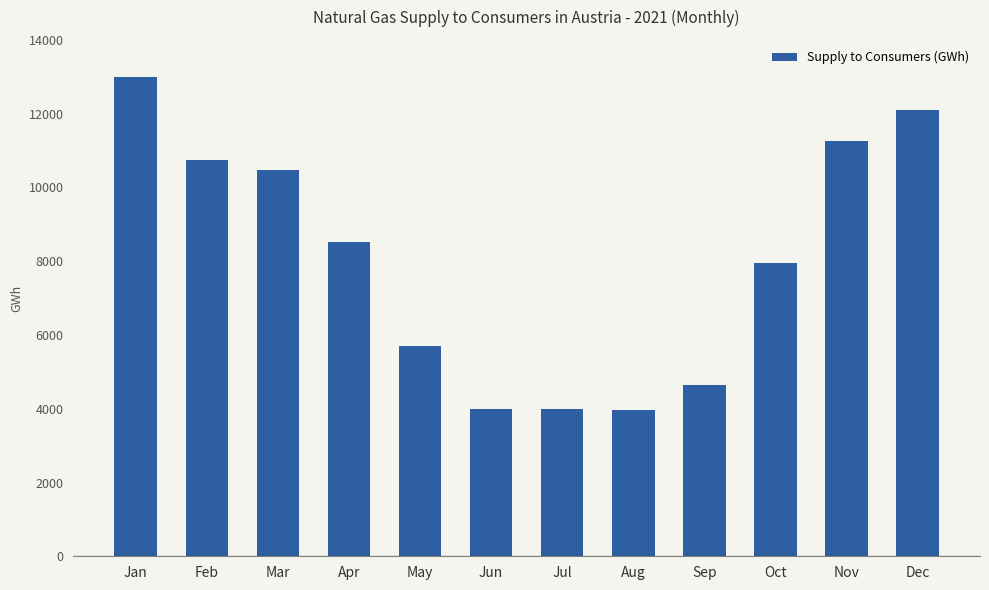

What is the average value?

8024.3